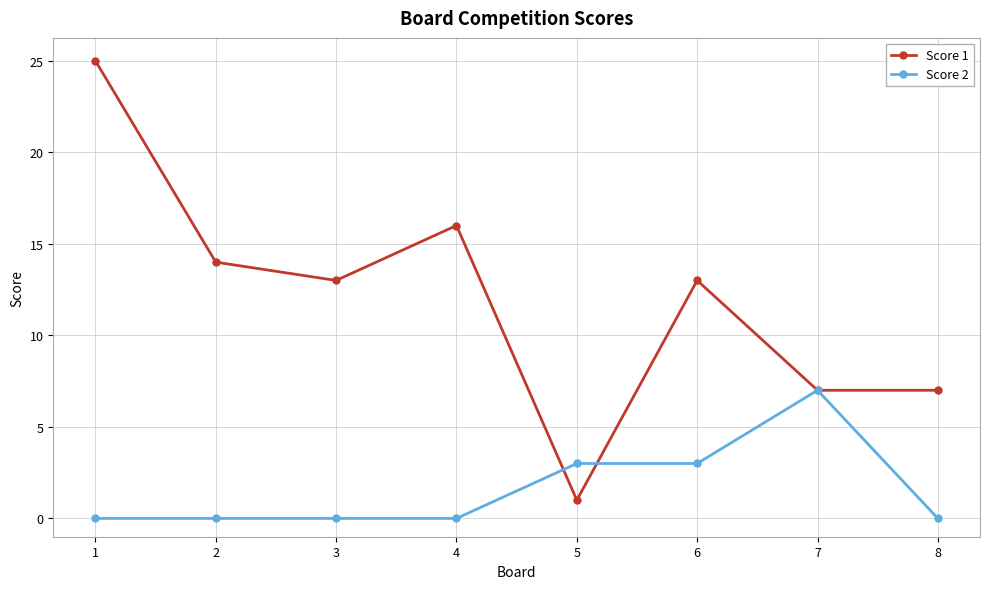

True or false: Score 1 has more than 2 interior local peaks.

False